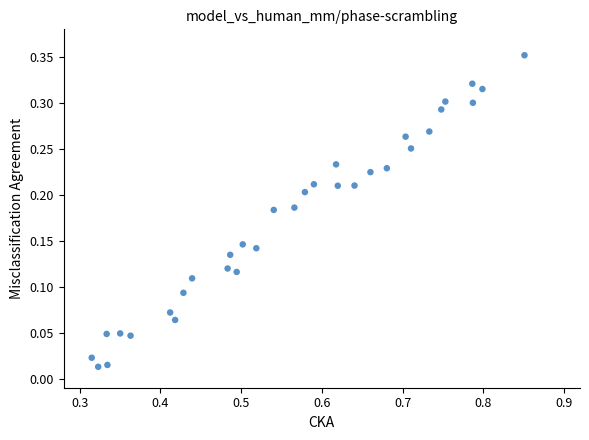

What is the range of X values (max minus min)?

0.6